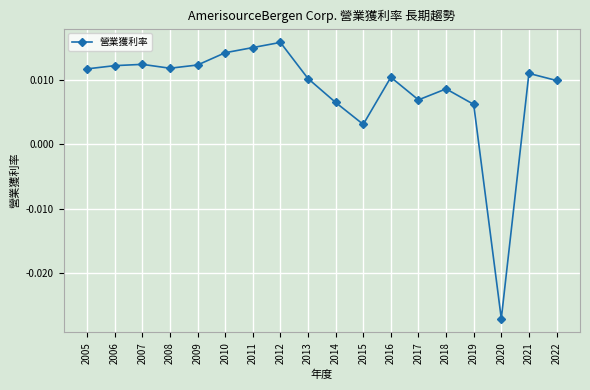

Which has a higher value, 2022 or 2012?

2012